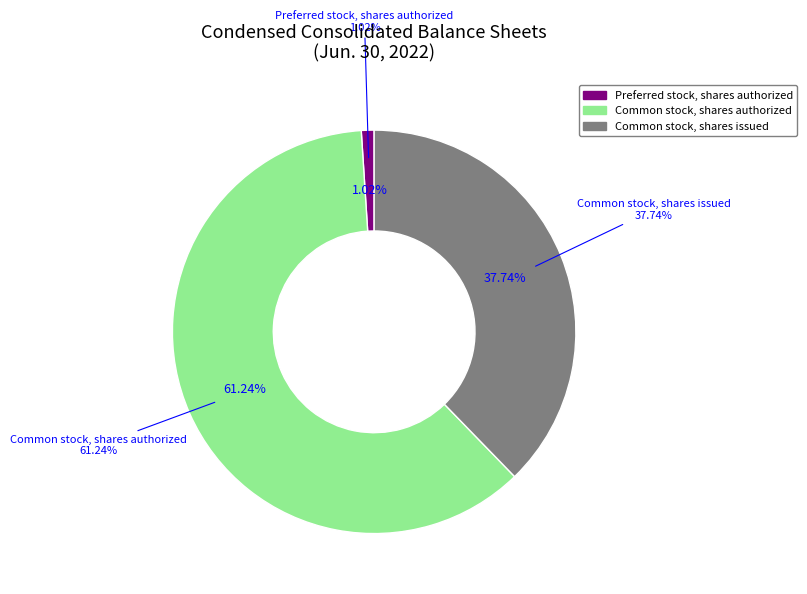

The Preferred stock, shares authorized slice represents 14% of the pie. True or false?

False